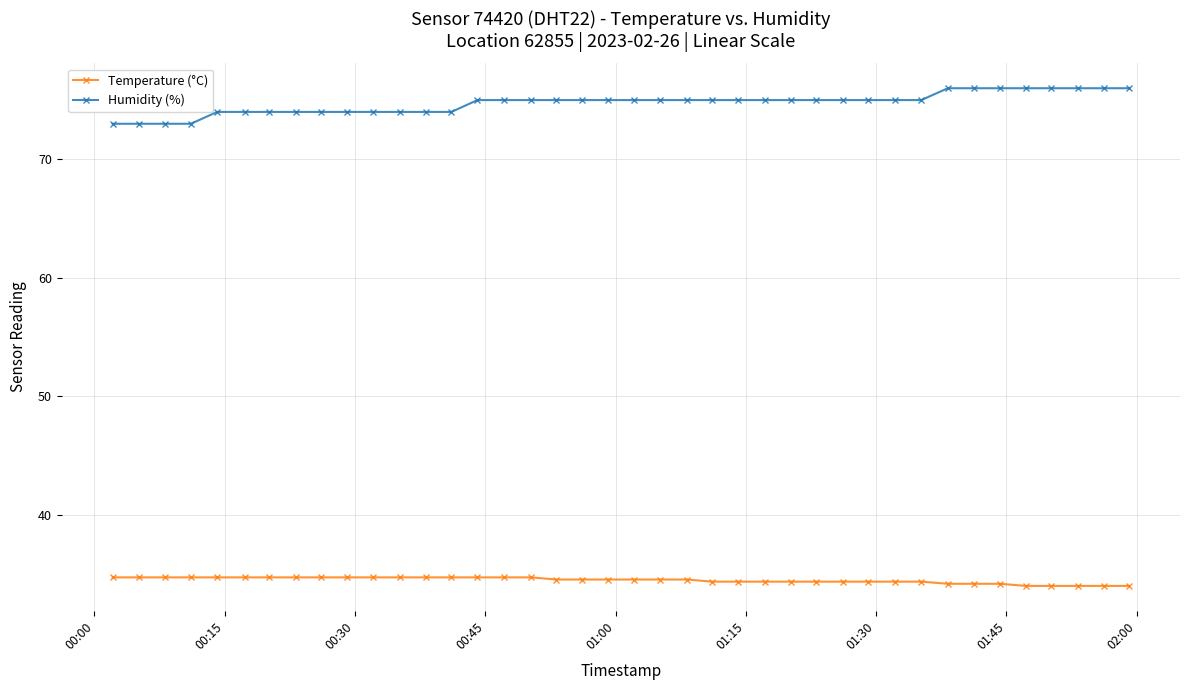

True or false: Humidity (%) and Temperature (°C) intersect in this chart.

False